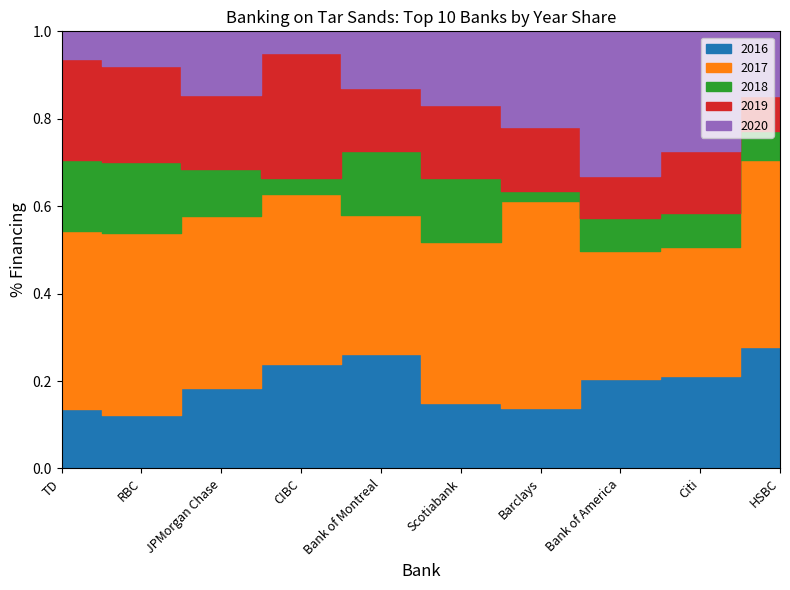

Between which two adjacent categories do 2018 and 2016 first intersect?

RBC and JPMorgan Chase